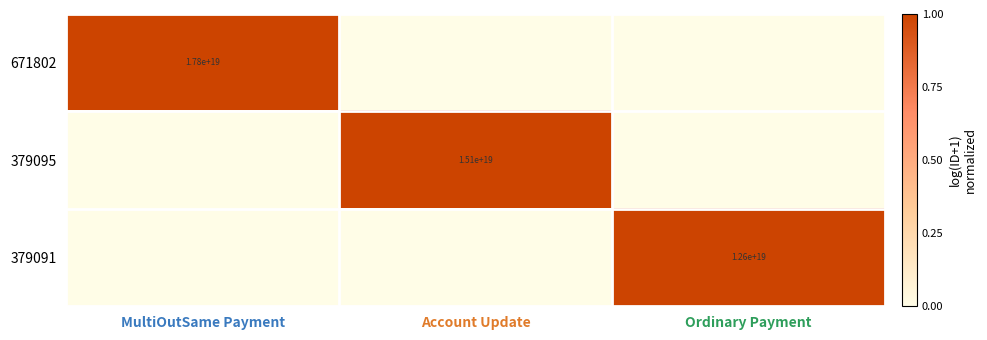

The value of 379091 at Ordinary Payment is 12600000000000000000. True or false?

True